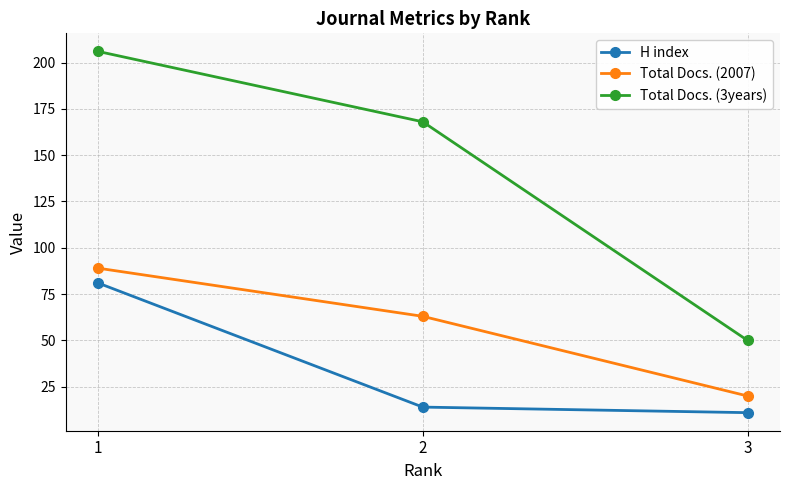

What is the difference between the highest and lowest values at 2?

154